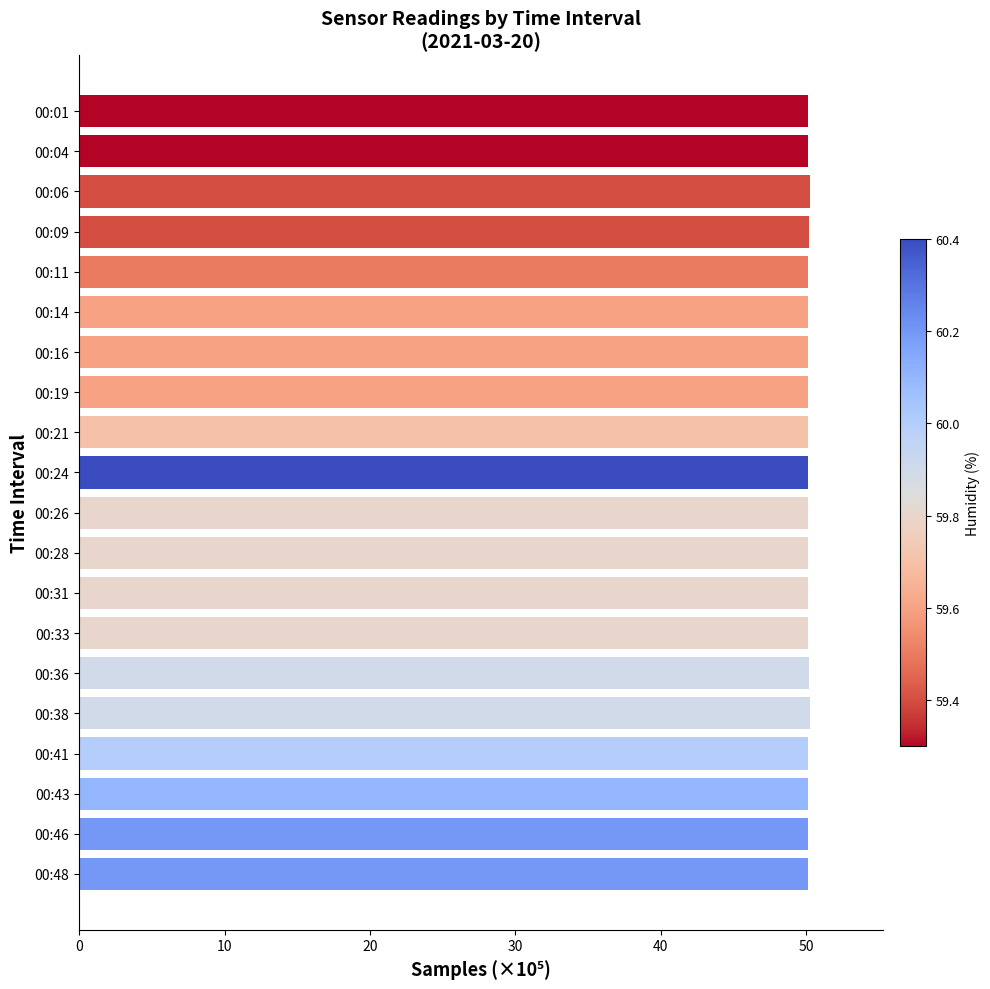

What is the value of the 13th bar from the top?

50.1